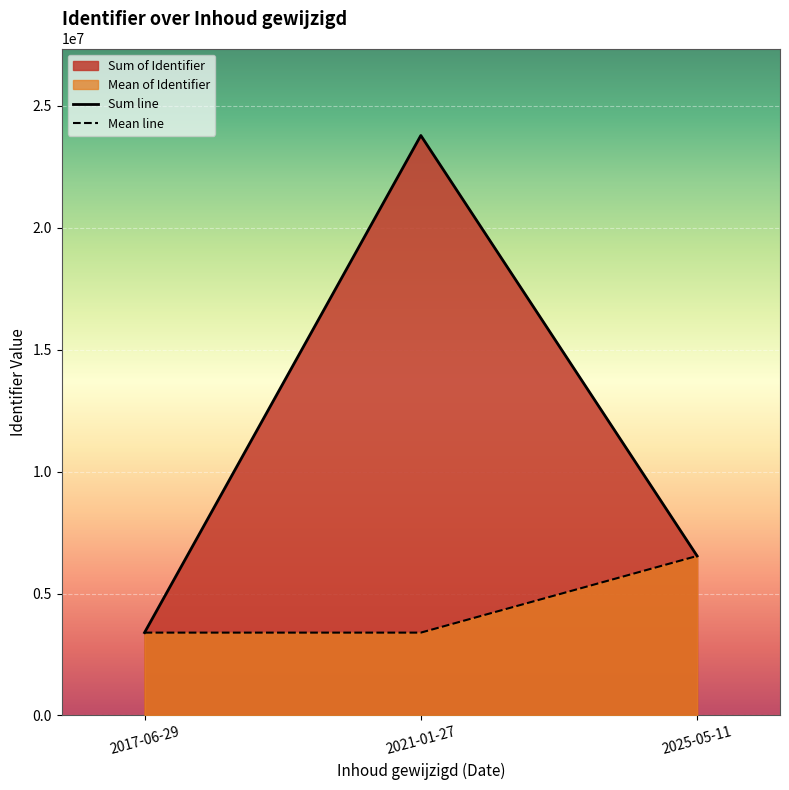

What is the maximum value for Mean line?

6541165.0